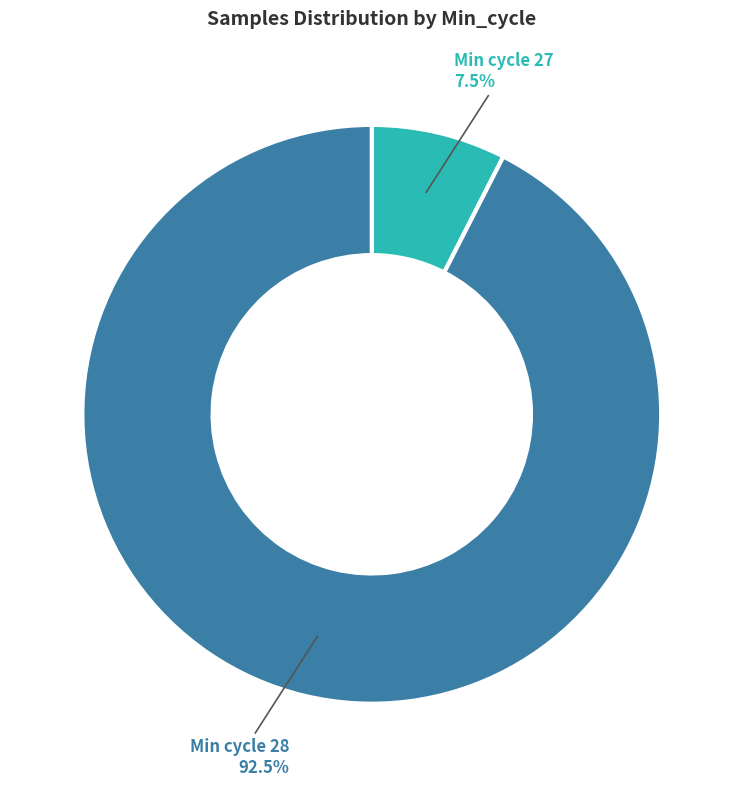

Is there a majority slice in this chart?

Yes